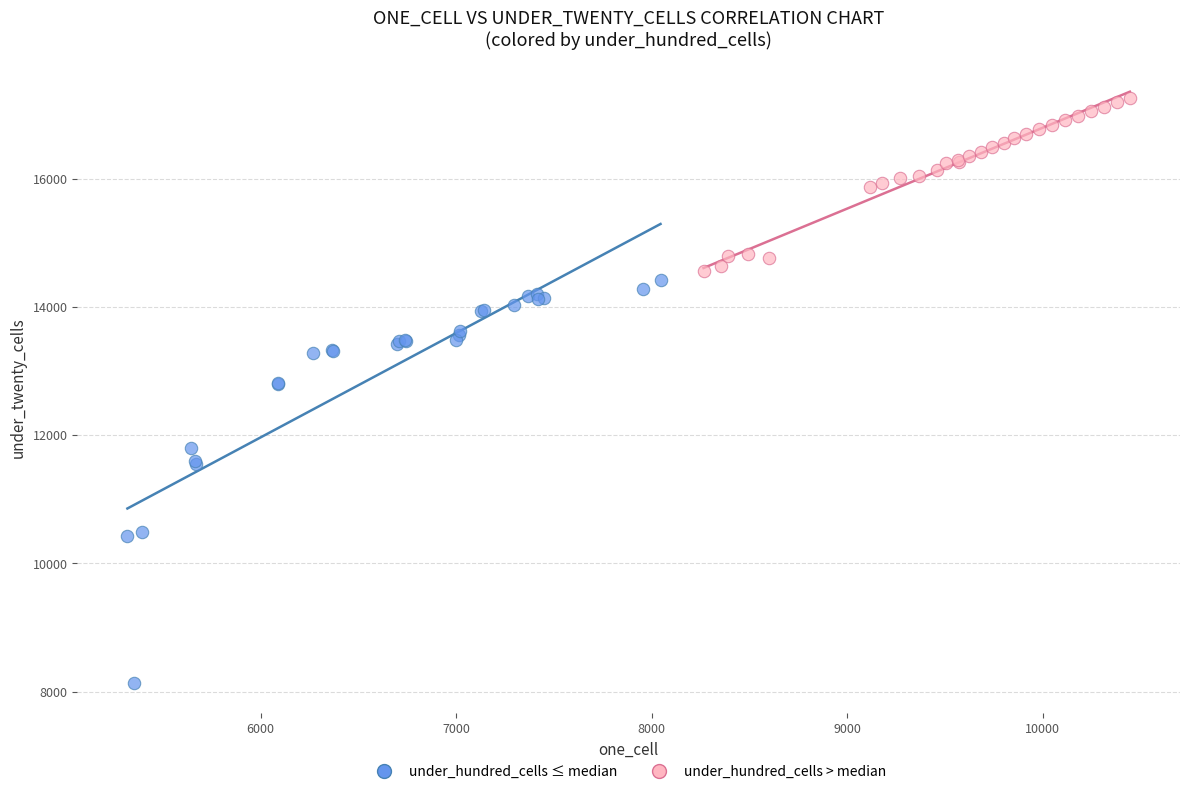

Which series reaches the maximum Y coordinate?

under_hundred_cells > median